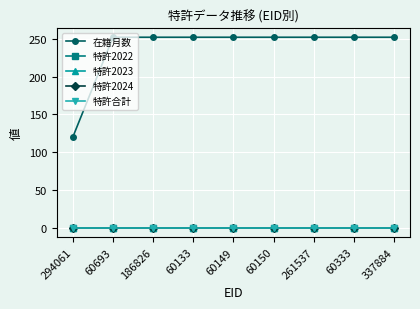

What is the label of the 9th point from the right?

294061